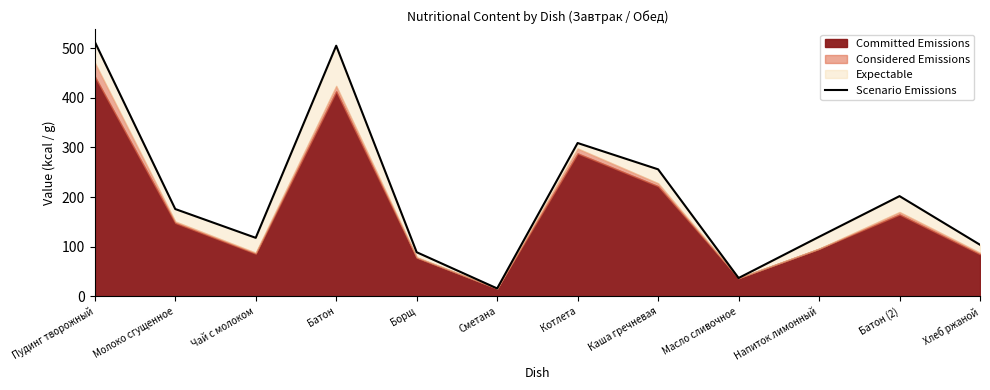

The value at Батон (2) is 268. True or false?

False